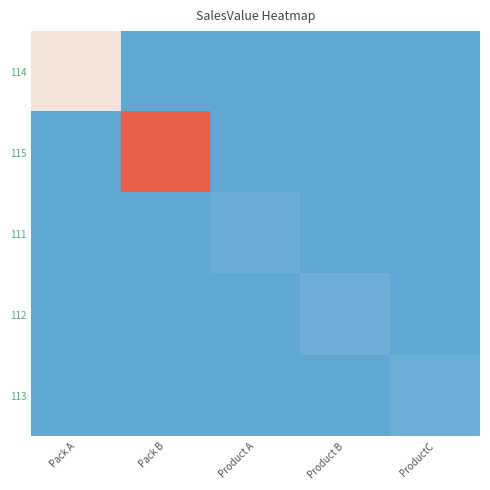

What is the spread (max minus min) of values at Product B?

375